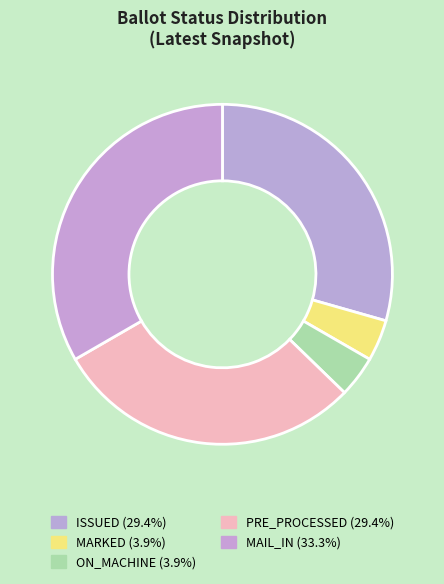

How many slices are in this pie chart?

5